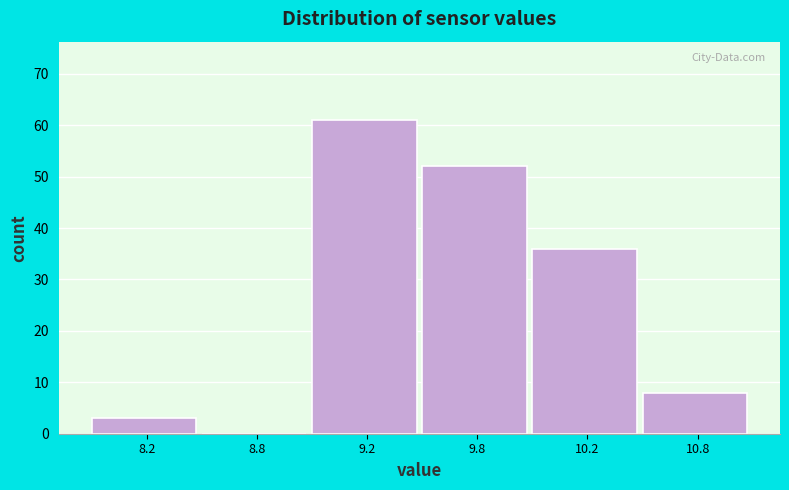

Reading right to left, extract all data points from this chart.

10.8=8	10.2=36	9.8=52	9.2=61	8.8=0	8.2=3